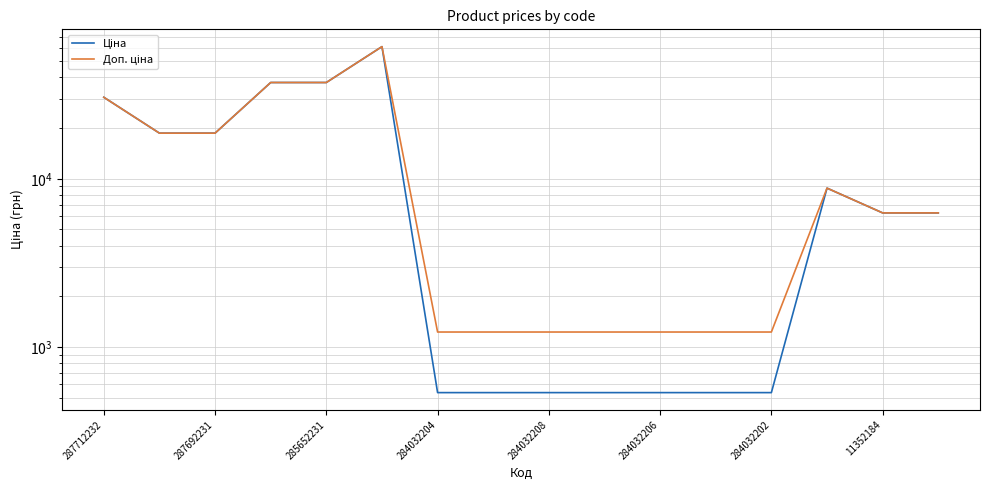

In Доп. ціна, how many points are higher than both neighbors (excluding endpoints)?

2